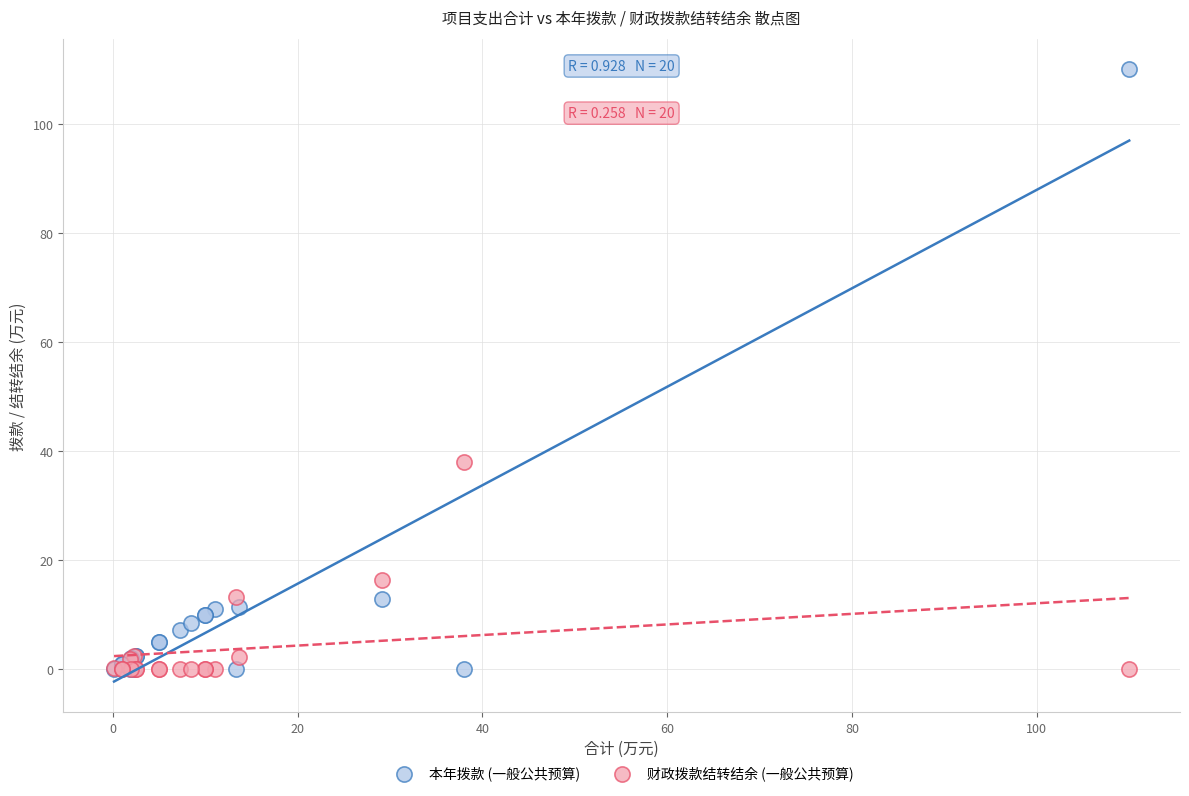

Which series has the widest spread of Y values?

本年拨款 (一般公共预算)